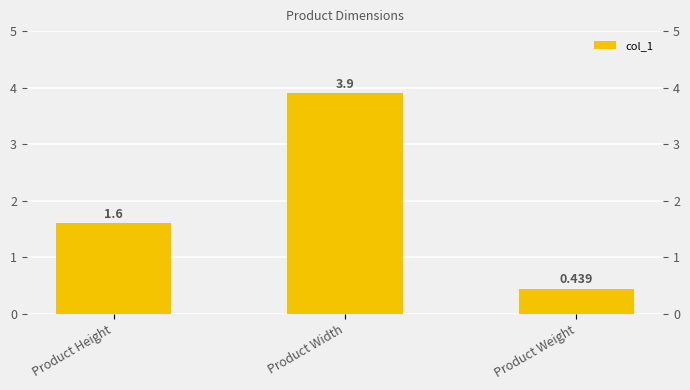

Between Product Width and Product Weight, which is larger?

Product Width